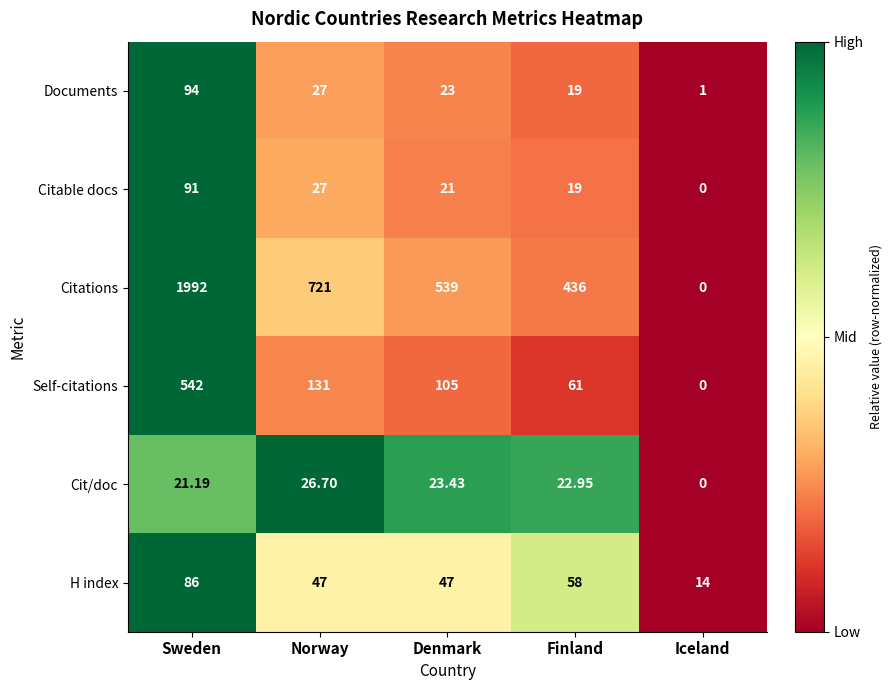

Which series has the widest spread of values?

Citations